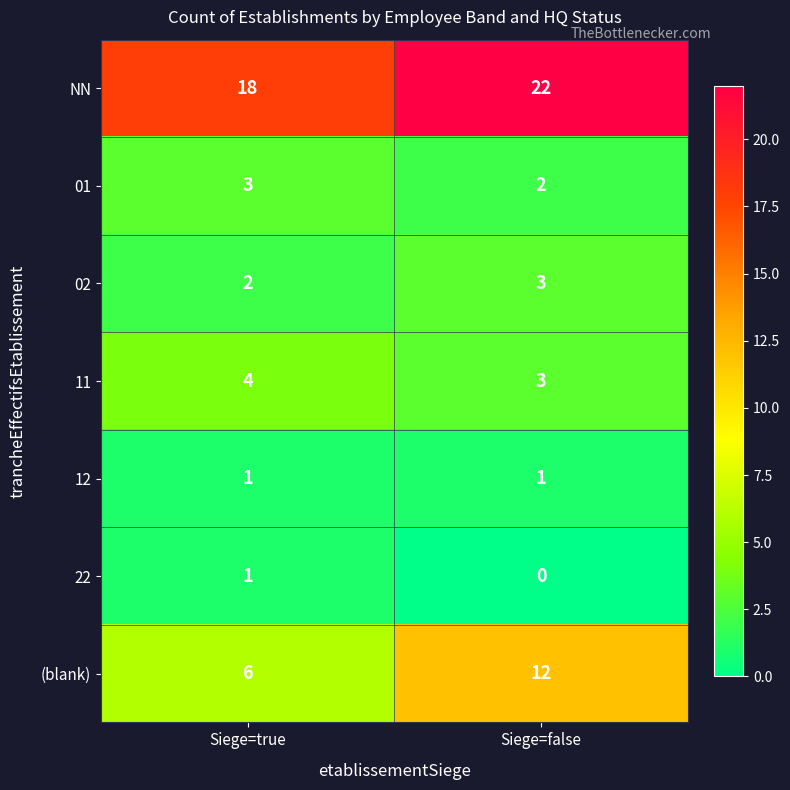

At which category is the sum across all series the highest?

Siege=false